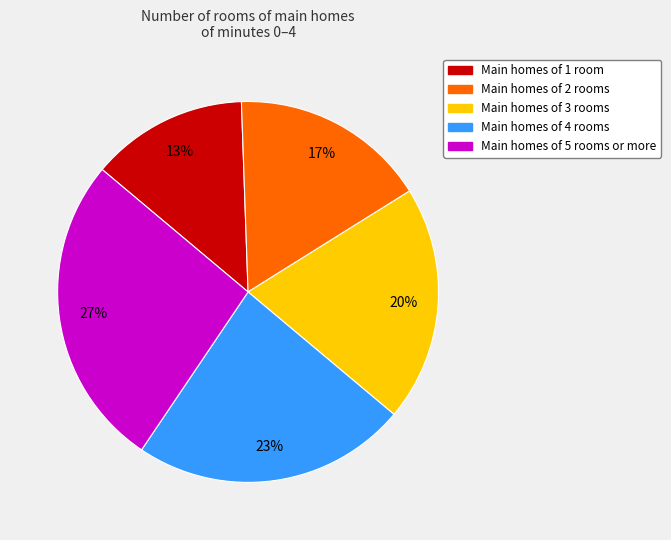

What percentage is the Main homes of 2 rooms slice, to the nearest percent?

17%